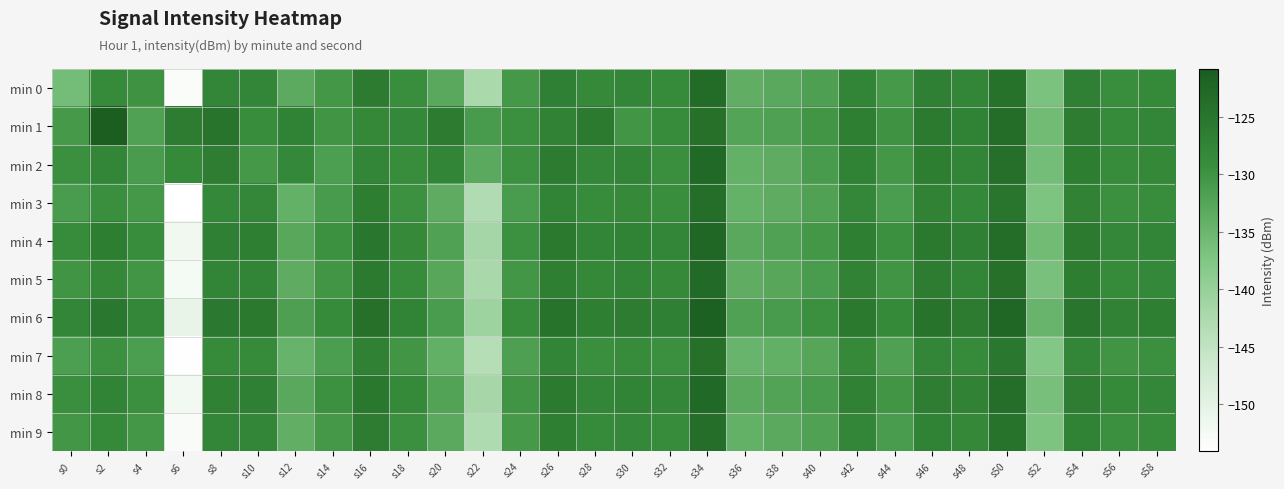

What is the lowest value of the min 6 series?

-150.6